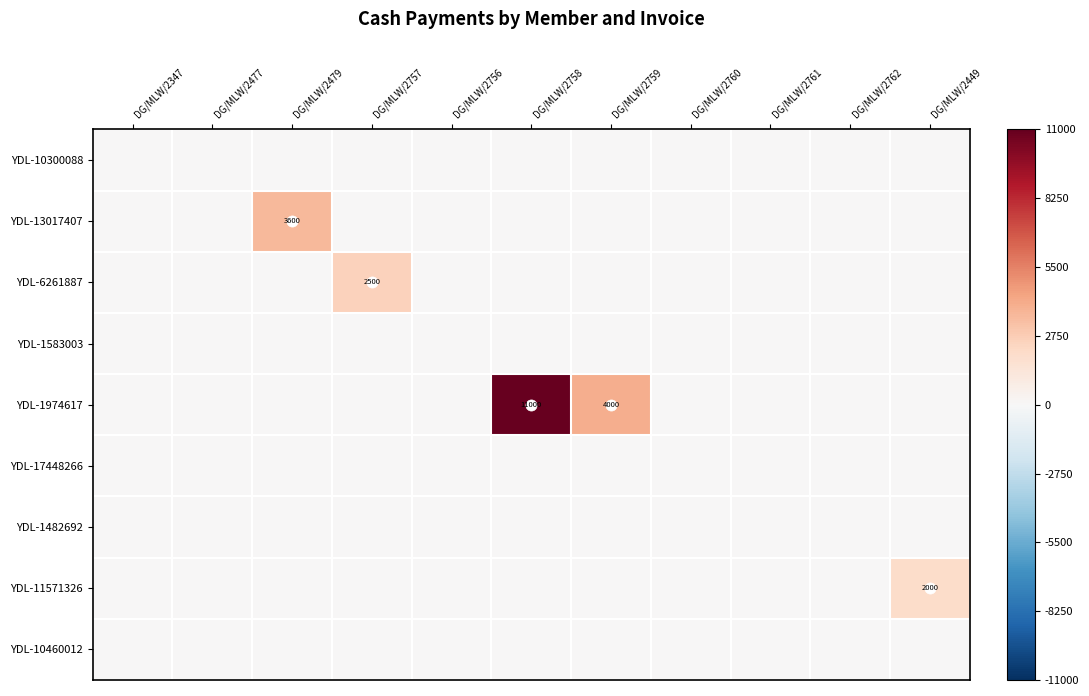

At which label does YDL-13017407 reach its minimum?

DG/MLW/2347